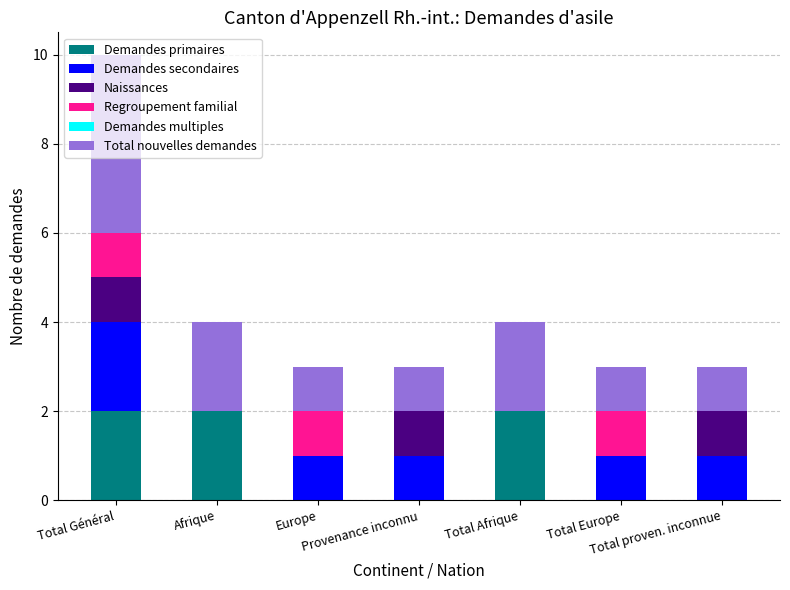

What is the sum of all Demandes primaires values?

6